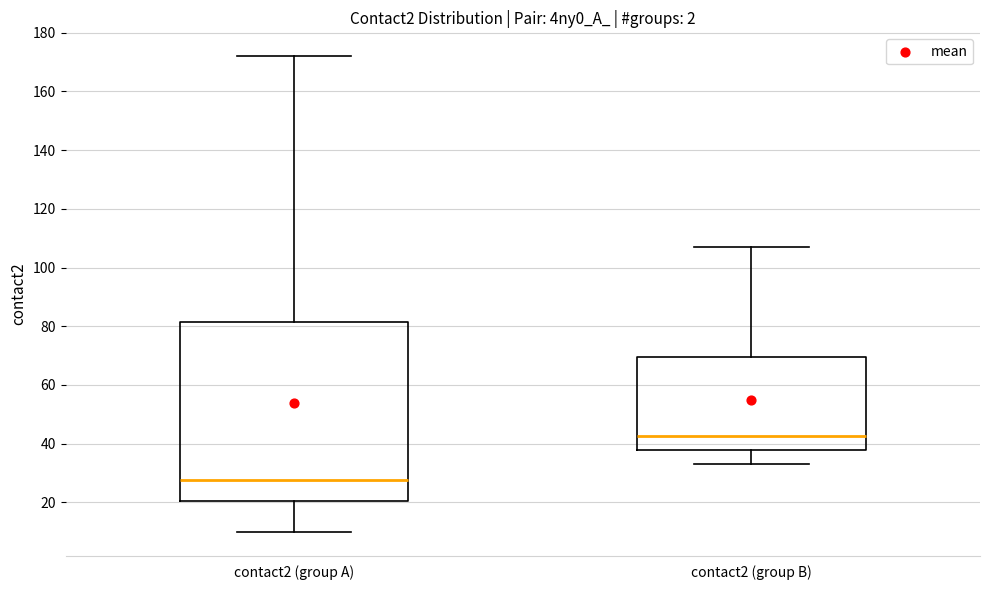

Where does the median line of the box for contact2 (group A) sit on the y-axis? The values are not printed on the chart, so give them approximately, as read against the axis.

28